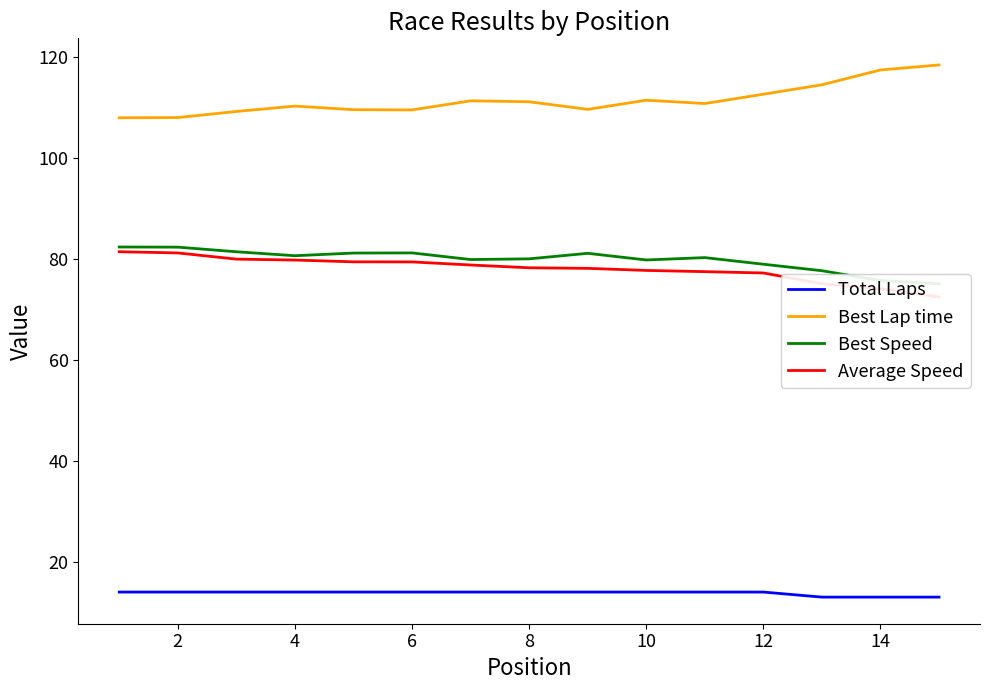

The Best Lap time series shows 63.7 at 12. True or false?

False